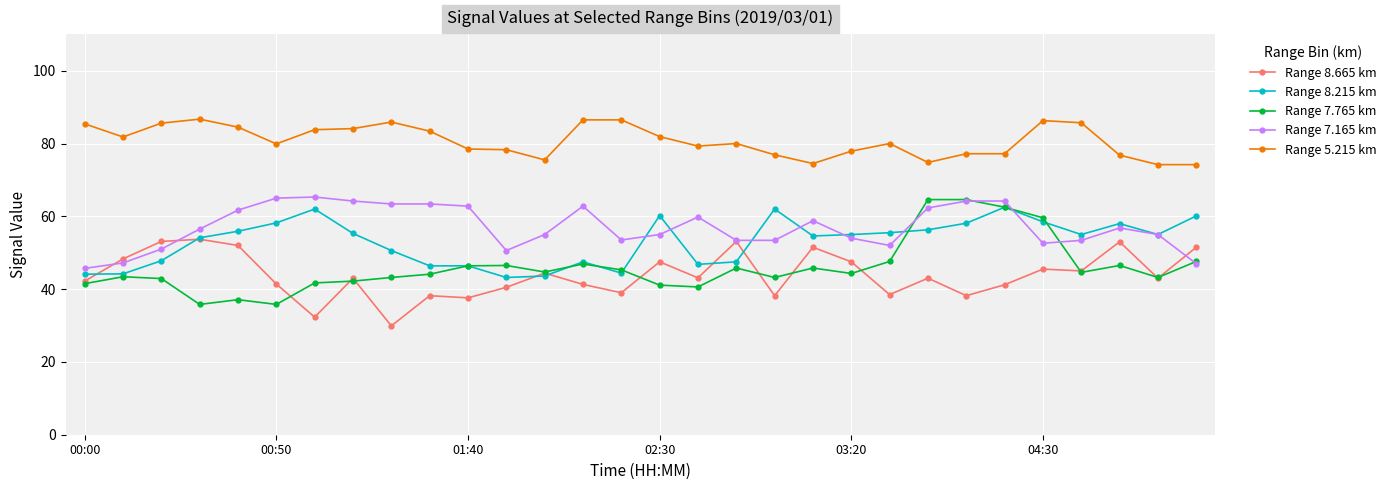

Which series has the widest spread of values?

Range 7.765 km